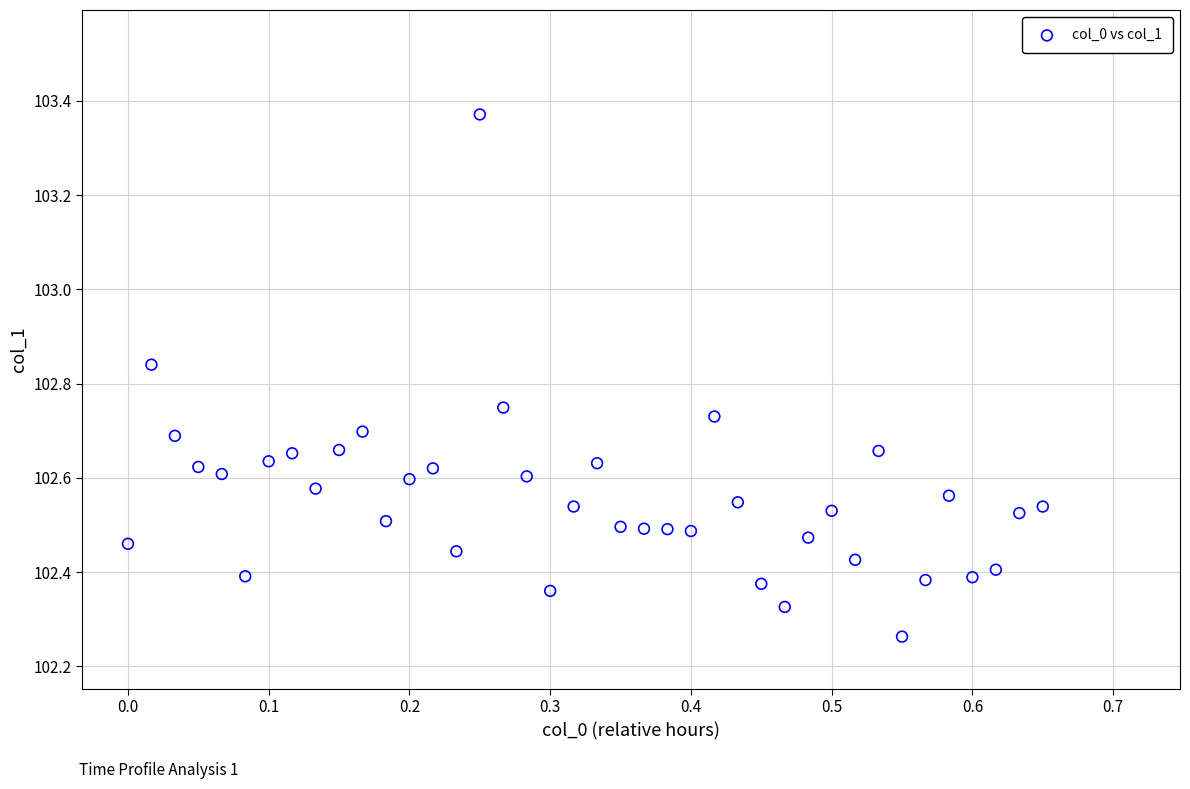

What is the range of Y values (max minus min)?

1.1